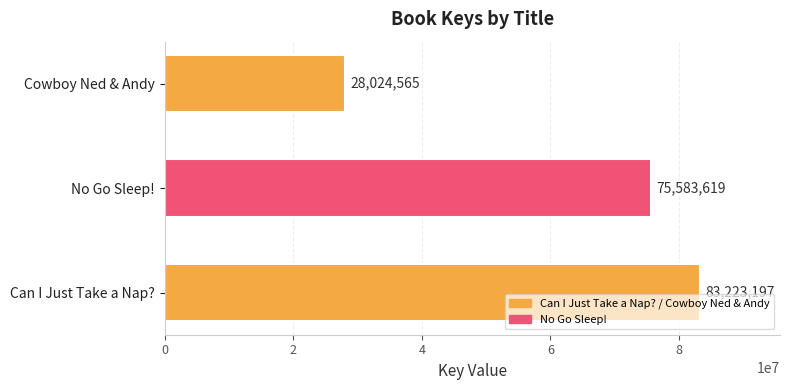

Count the values in the range 28024565 to 83223197.

3